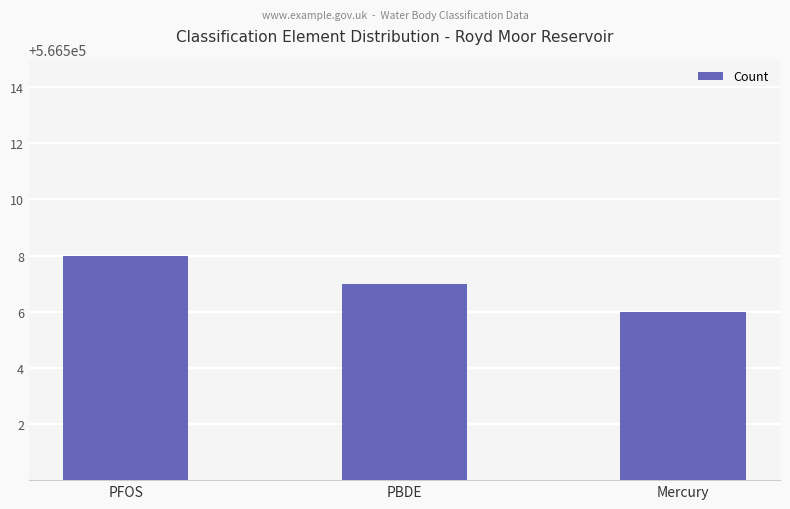

What is the change in value from PFOS to Mercury?

-2